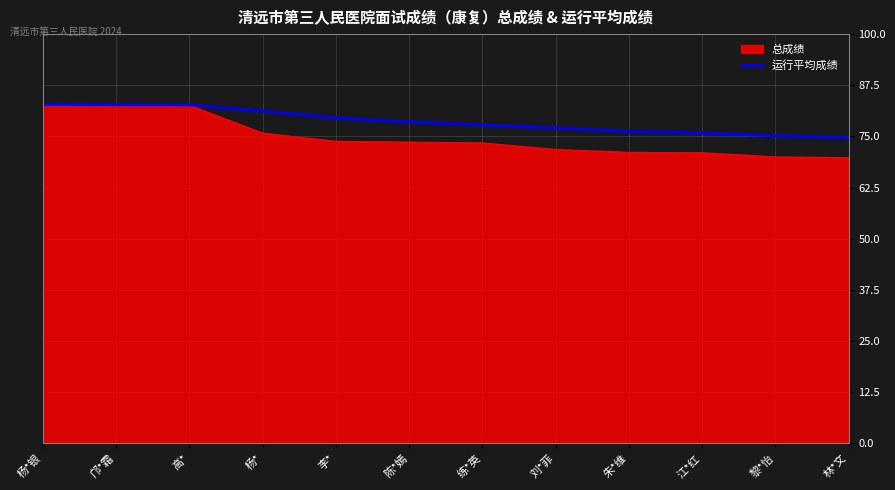

What value does the 运行平均成绩 series have at 杨*银?

82.8